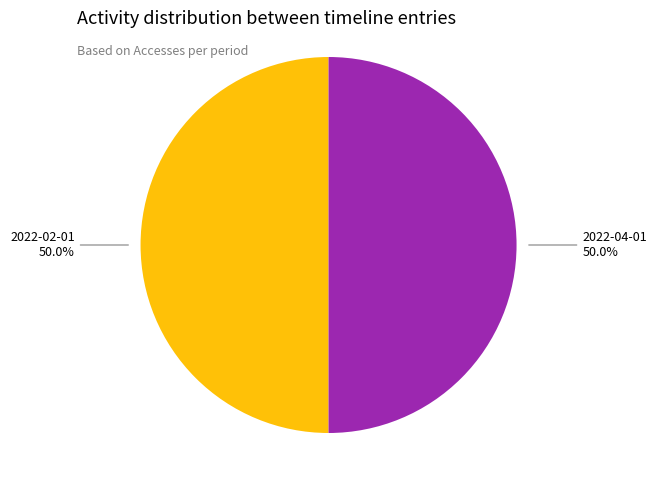

What is the ratio of the value at 2022-02-01 to the value at 2022-04-01?

1.0